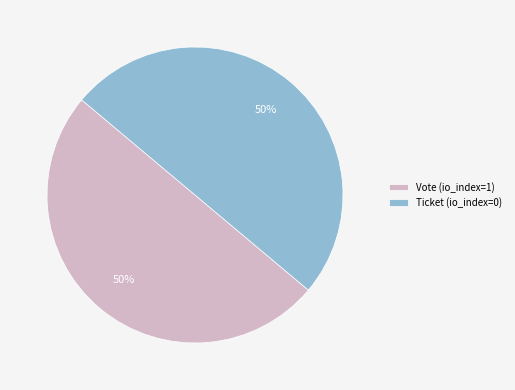

Is the sum of Vote (io_index=1) and Ticket (io_index=0) greater than half?

Yes